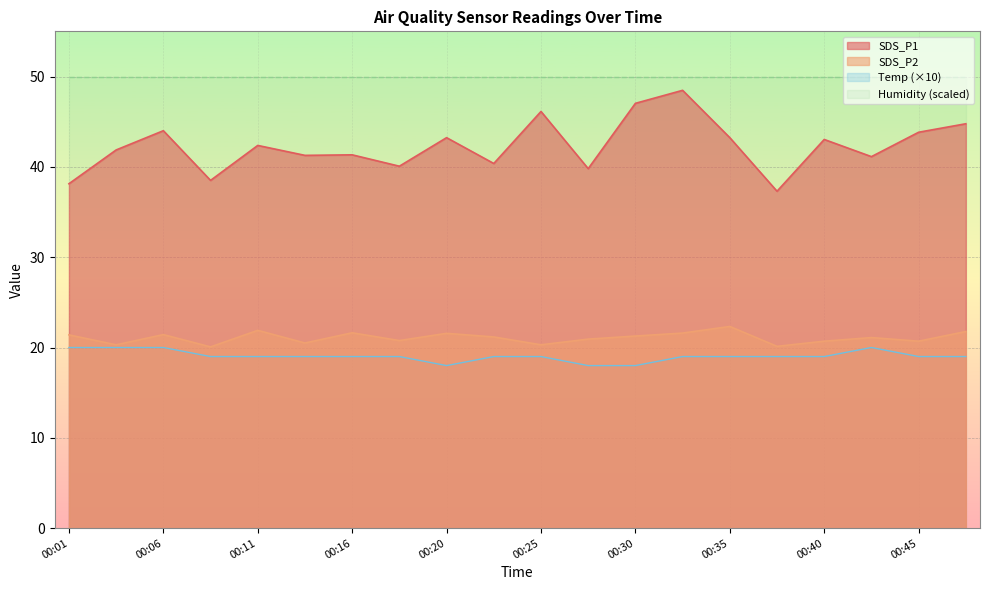

At which category is the sum across all series the highest?

00:33